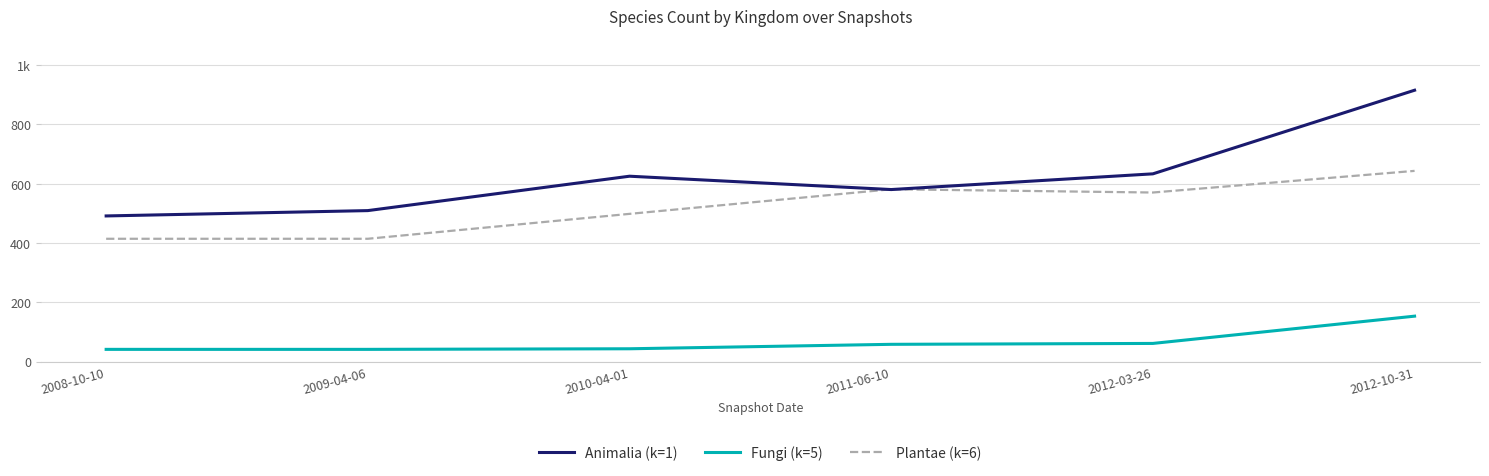

Which category has the lowest value across all series?

2008-10-10